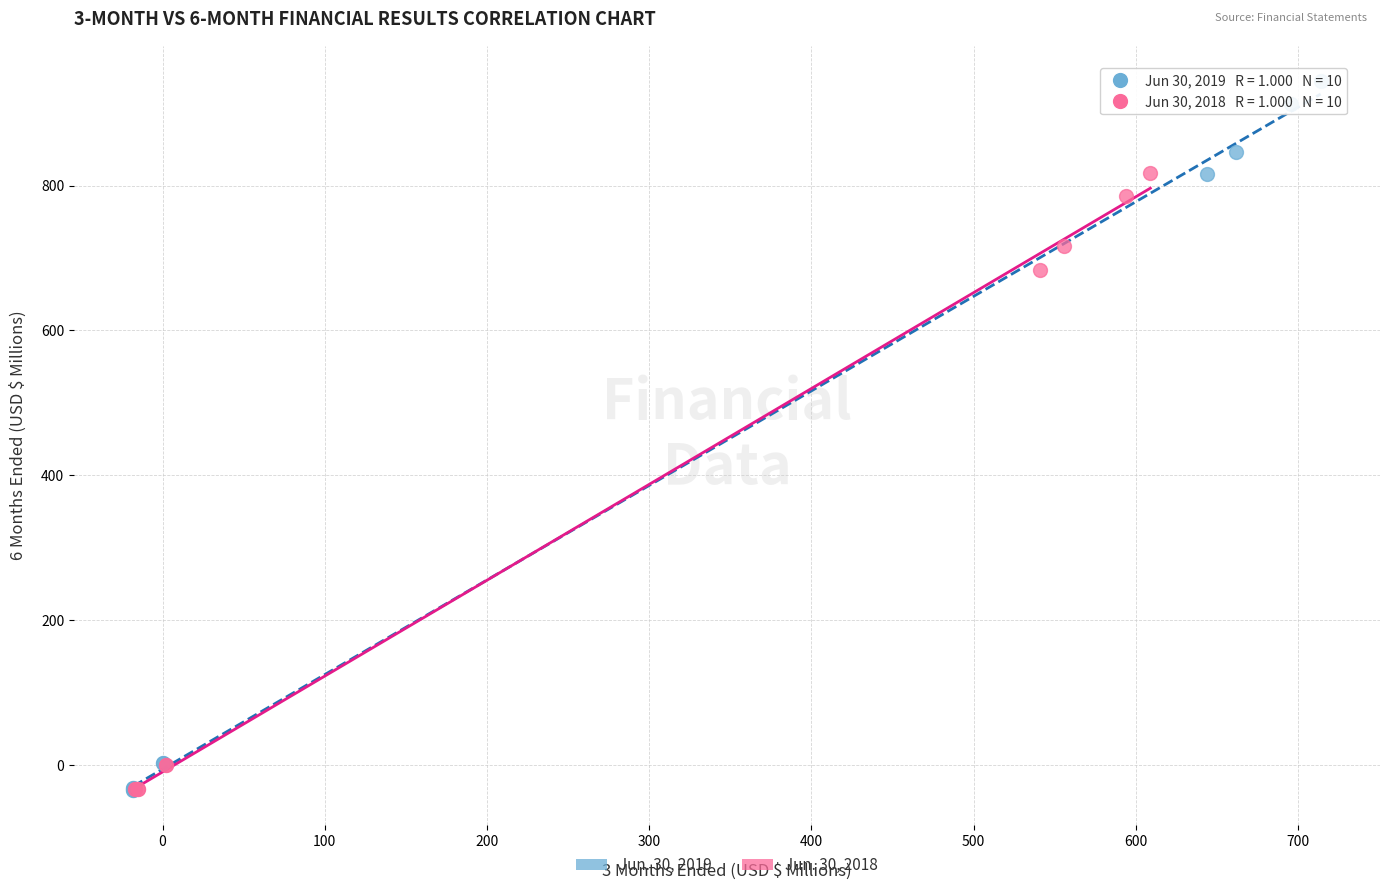

Which series has the largest Y range (max minus min)?

Jun. 30, 2019